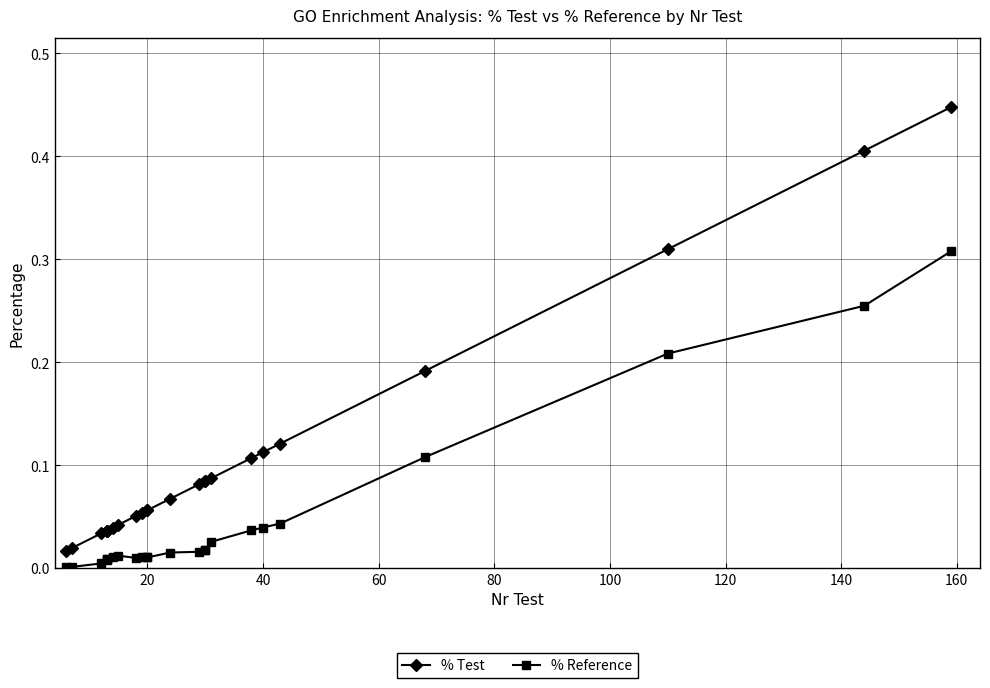

Rank the series by their maximum value, from lowest to highest.

% Reference, % Test